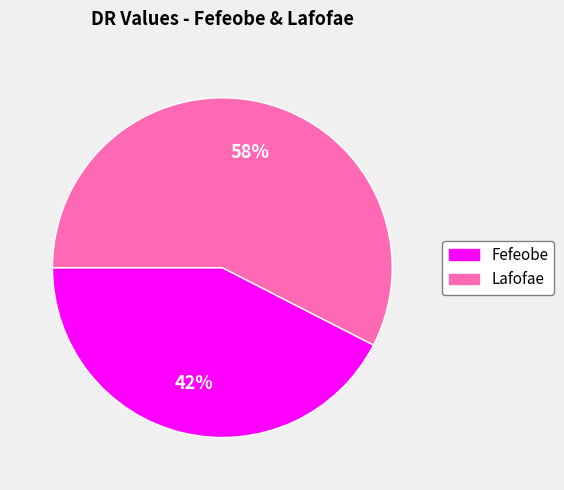

To the nearest percent, what is the combined percentage of Lafofae and Fefeobe?

100%